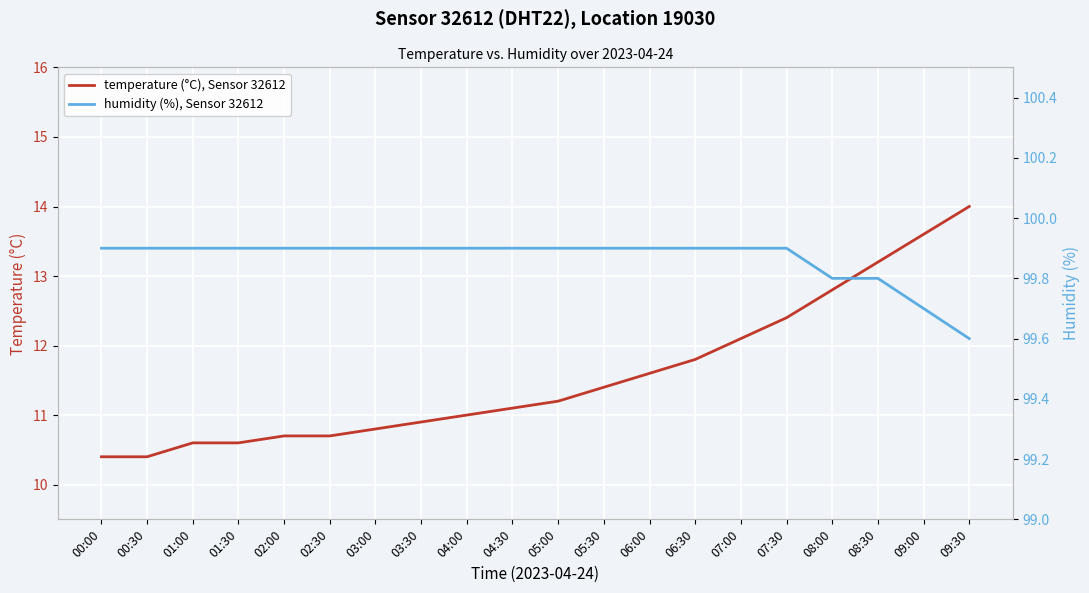

What is the maximum value for humidity (%), Sensor 32612?

99.9